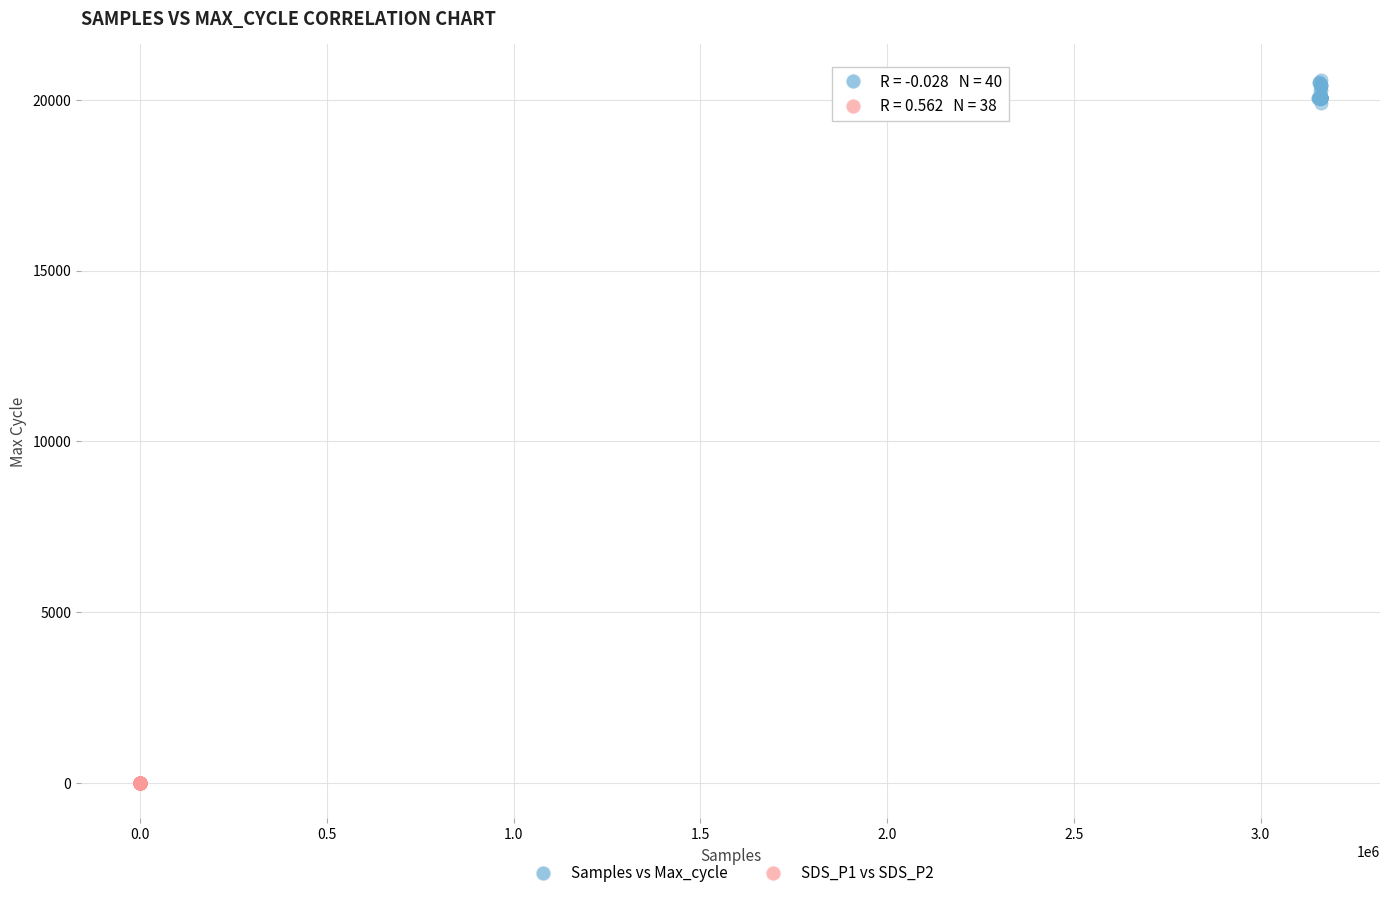

Which series reaches the minimum Y coordinate?

SDS_P1 vs SDS_P2